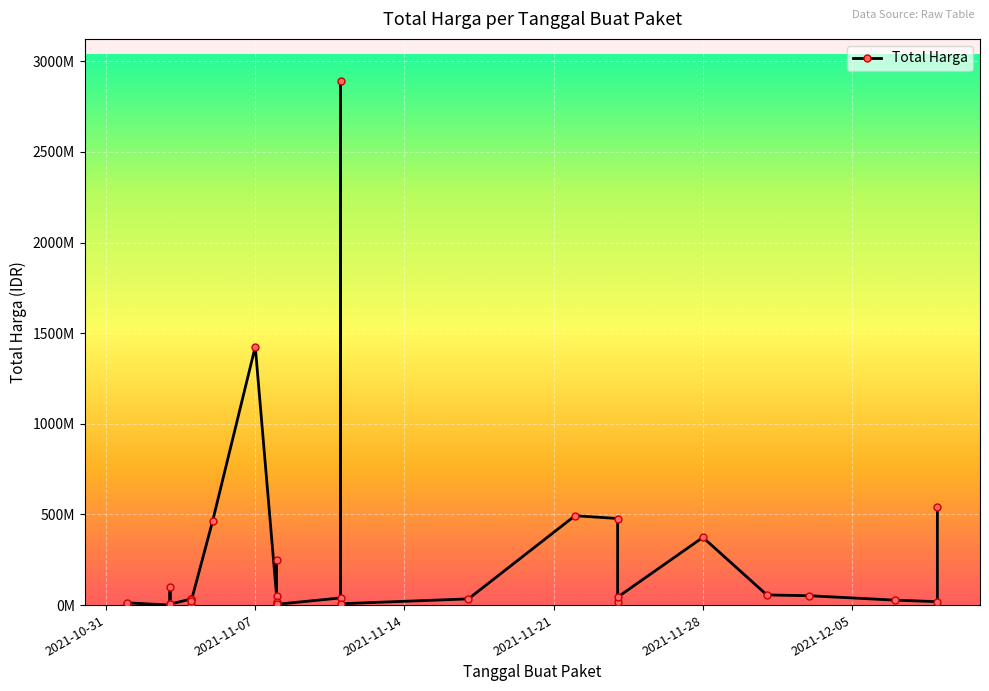

Rank the categories by value from highest to lowest.

2021-11-11, 2021-11-07, 2021-12-09, 2021-11-22, 2021-11-24, 2021-11-05, 2021-11-28, 2021-11-08, 2021-11-03, 2021-12-01, 2021-12-03, 2021-11-08, 2021-11-24, 2021-11-11, 2021-11-17, 2021-11-04, 2021-11-04, 2021-12-07, 2021-11-04, 2021-11-24, 2021-12-09, 2021-11-08, 2021-11-01, 2021-11-08, 2021-11-03, 2021-11-11, 2021-11-03, 2021-11-03, 2021-11-08, 2021-11-03, 2021-11-04, 2021-11-01, 2021-11-03, 2021-11-03, 2021-11-03